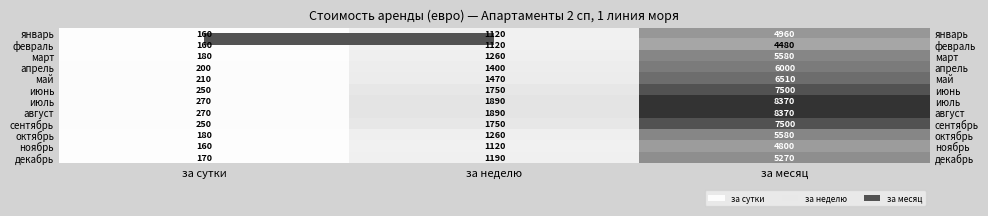

At how many categories does at least one series exceed 175?

3